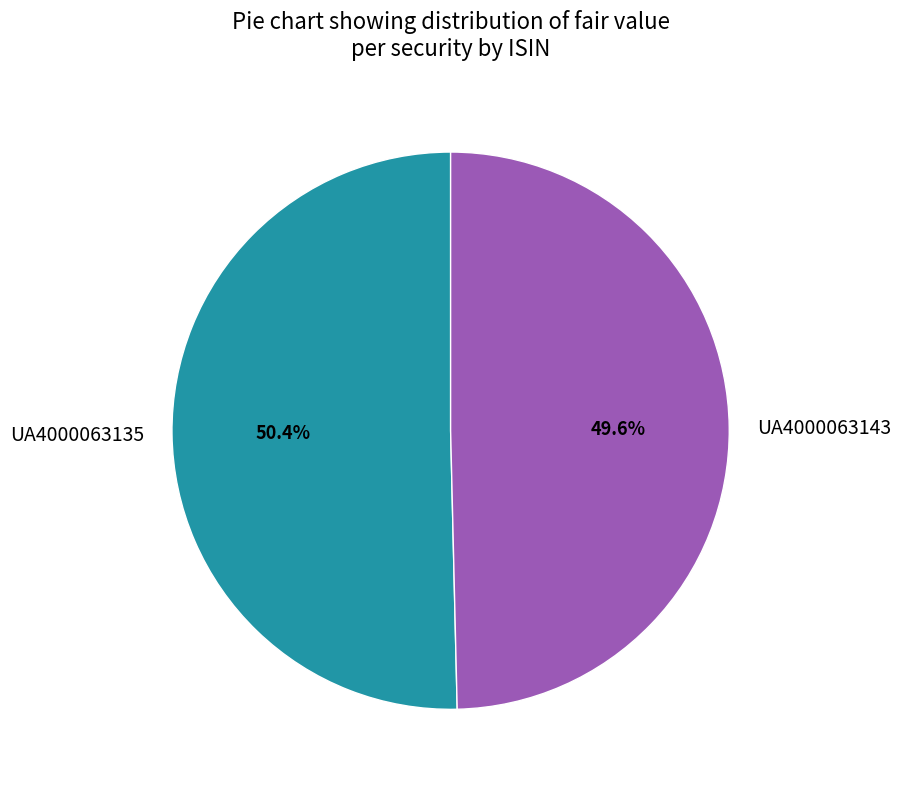

How many slices are in this pie chart?

2